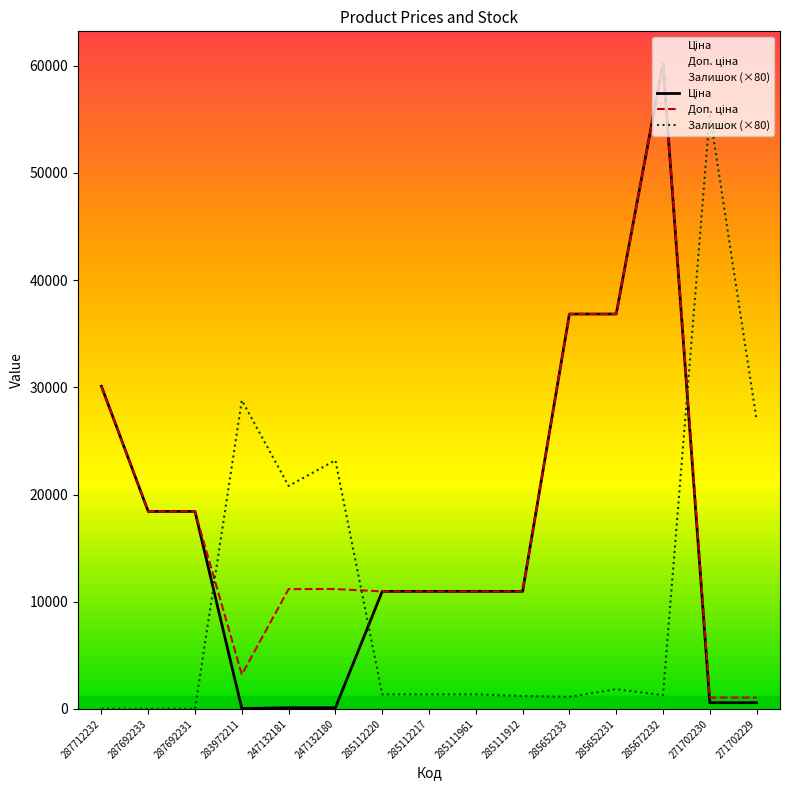

Reading left to right, extract all data points from this chart.

Ціна: 287712232=30102.8	287692233=18420.9	287692231=18420.9	283972211=32.0	247132181=111.8	247132180=111.8	285112220=10964.4	285112217=10964.4	285111961=10964.4	285111912=10964.4	285652233=36841.8	285652231=36841.8	285672232=60205.6	271702230=578.1	271702229=578.1
Доп. ціна: 287712232=30102.8	287692233=18420.9	287692231=18420.9	283972211=3205.0	247132181=11182.0	247132180=11182.0	285112220=10964.4	285112217=10964.4	285111961=10964.4	285111912=10964.4	285652233=36841.8	285652231=36841.8	285672232=60205.6	271702230=1060.0	271702229=1060.0
Залишок (×80): 287712232=0.0	287692233=0.0	287692231=0.0	283972211=28800.0	247132181=20800.0	247132180=23200.0	285112220=1360.0	285112217=1360.0	285111961=1360.0	285111912=1200.0	285652233=1120.0	285652231=1840.0	285672232=1280.0	271702230=55520.0	271702229=26960.0